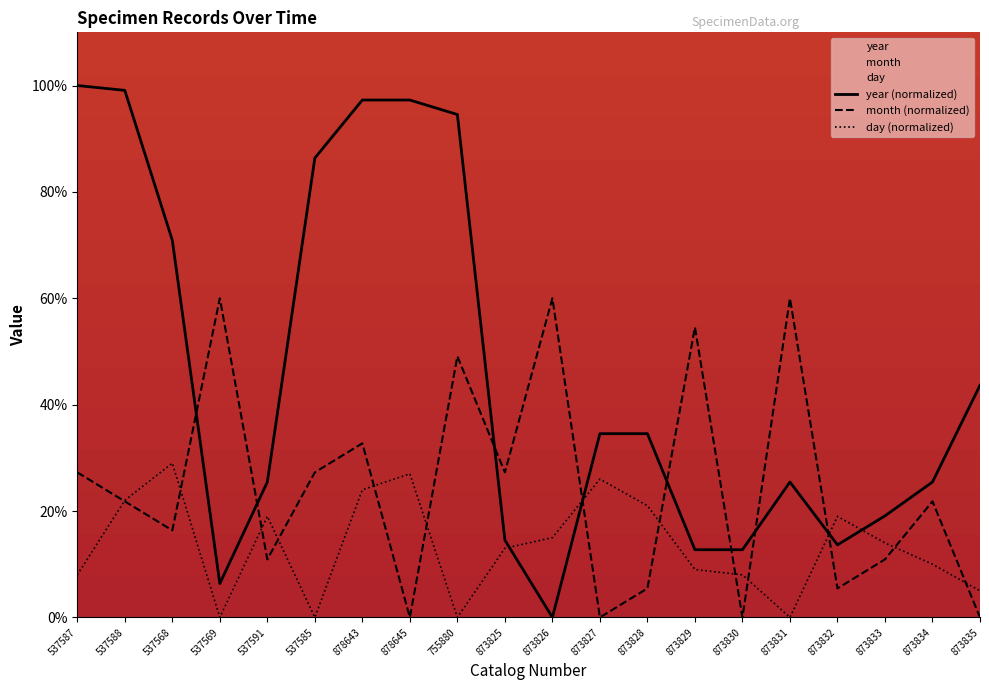

What is the difference between the maximum and minimum values in the day series?

29.0